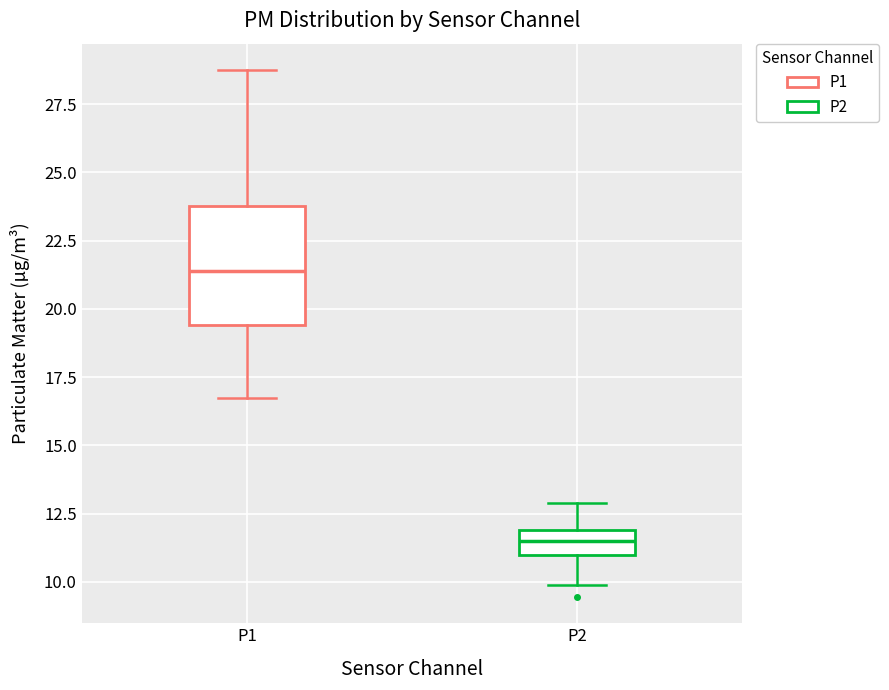

Reading left to right, transcribe this box plot: for each box, give where its median line is, the range the box spans, and where its two whiskers end, as read against the y-axis. The values are not printed on the chart, so give them approximately, as read against the axis.

P1: median 21.5, box 19.5 to 24.0, whiskers 16.5 to 29.0
P2: median 11.5, box 11.0 to 12.0, whiskers 10.0 to 13.0